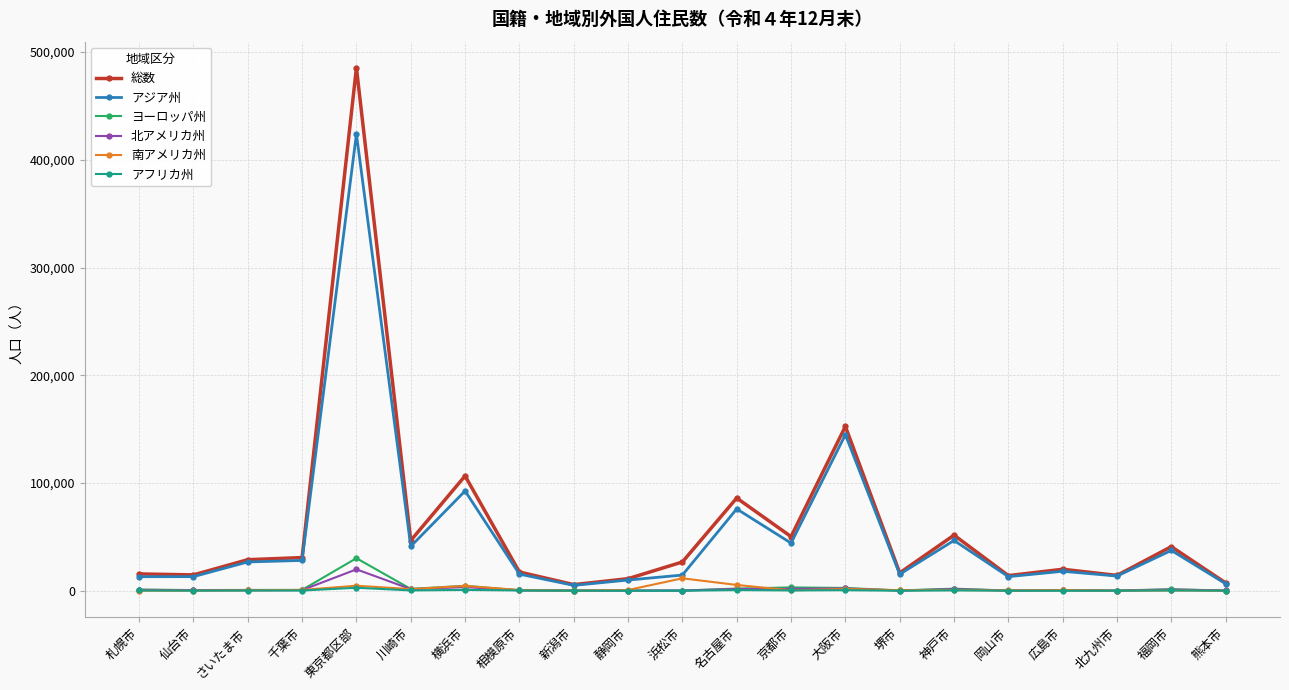

At which label does ヨーロッパ州 first exceed 777?

札幌市